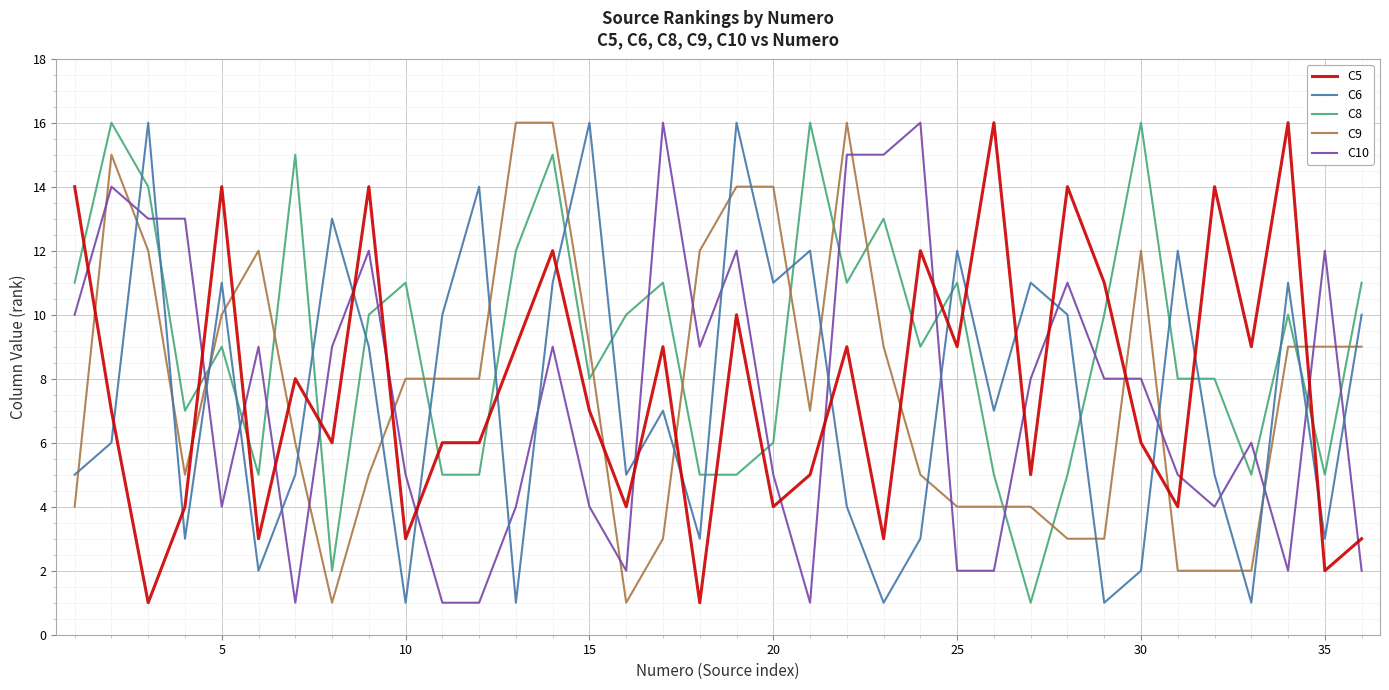

What is the maximum value shown in the chart?

16